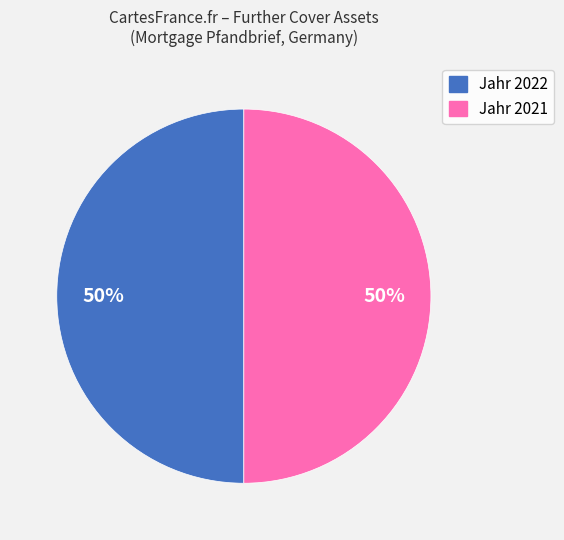

To the nearest percent, what is the average slice percentage?

50%